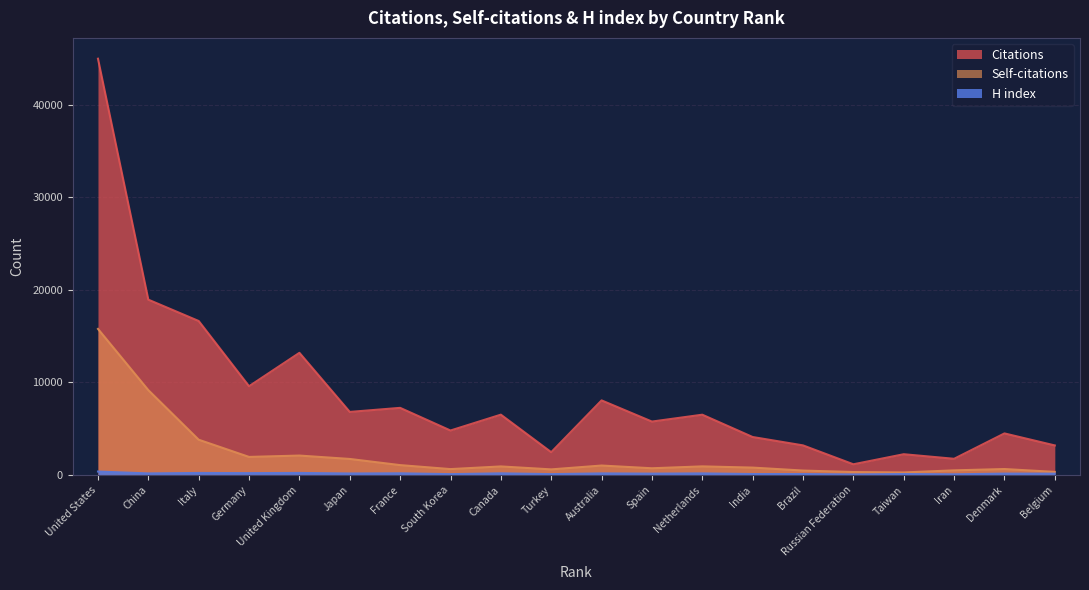

At which label does Citations first exceed 6515?

United States